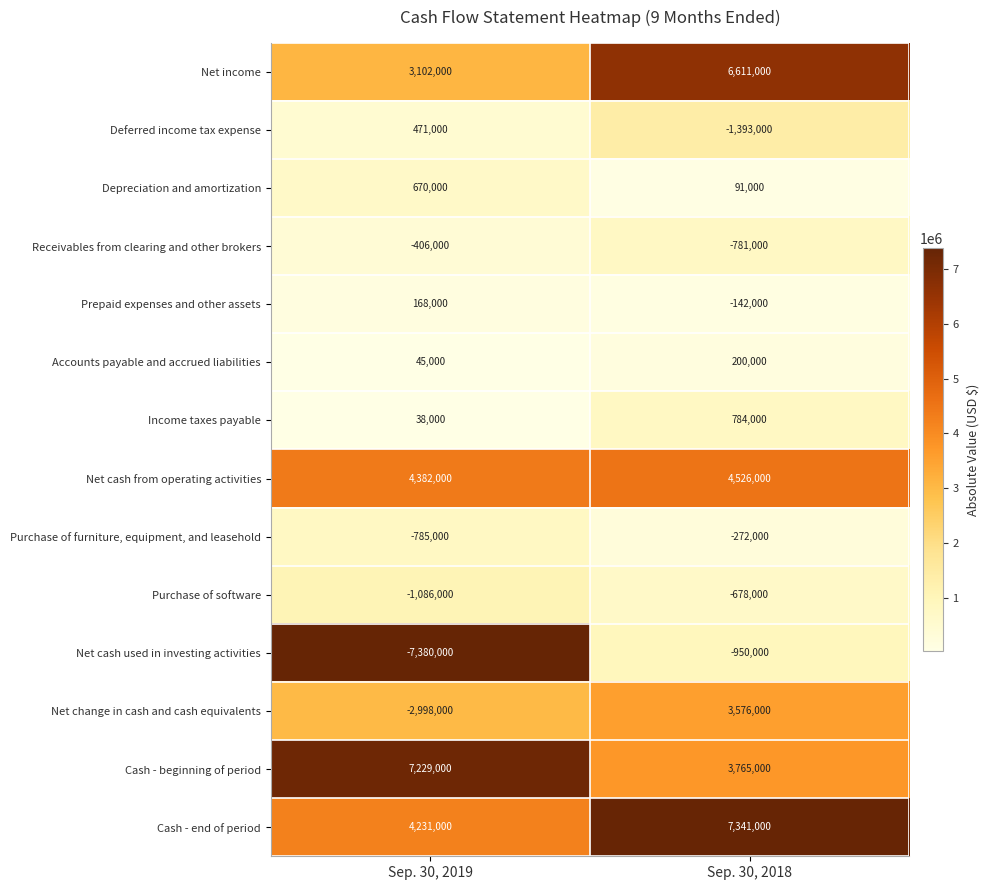

Which series has the widest spread of values?

Net change in cash and cash equivalents